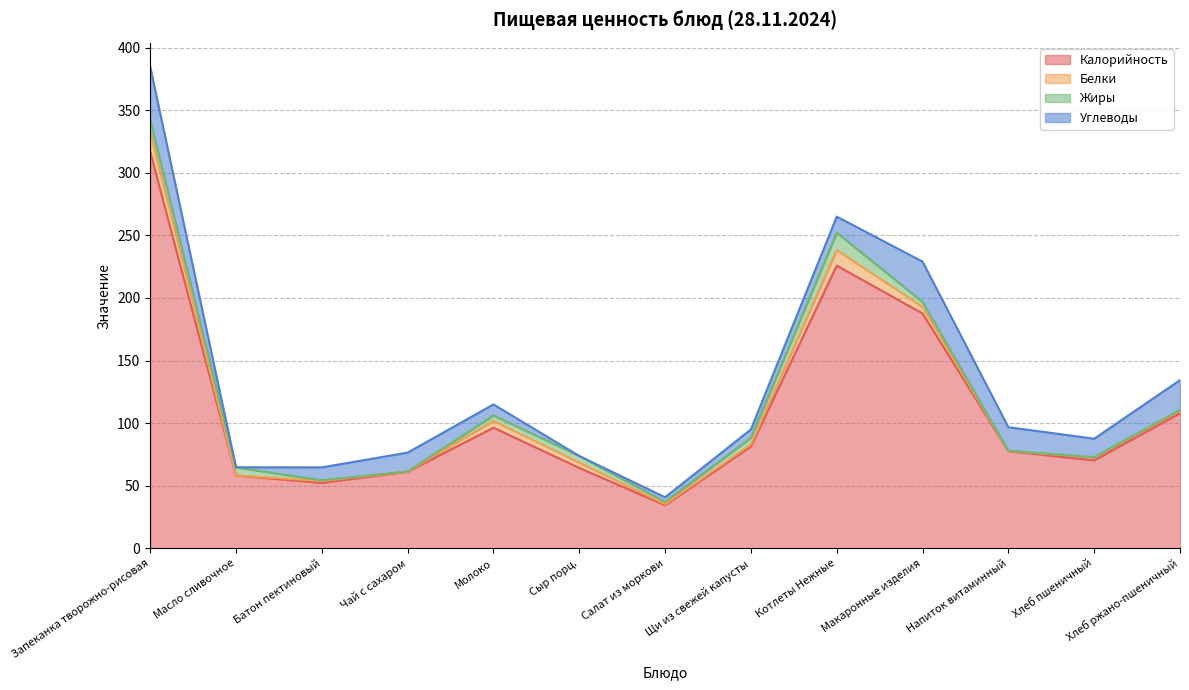

What is the label of the 4th point from the right?

Макаронные изделия